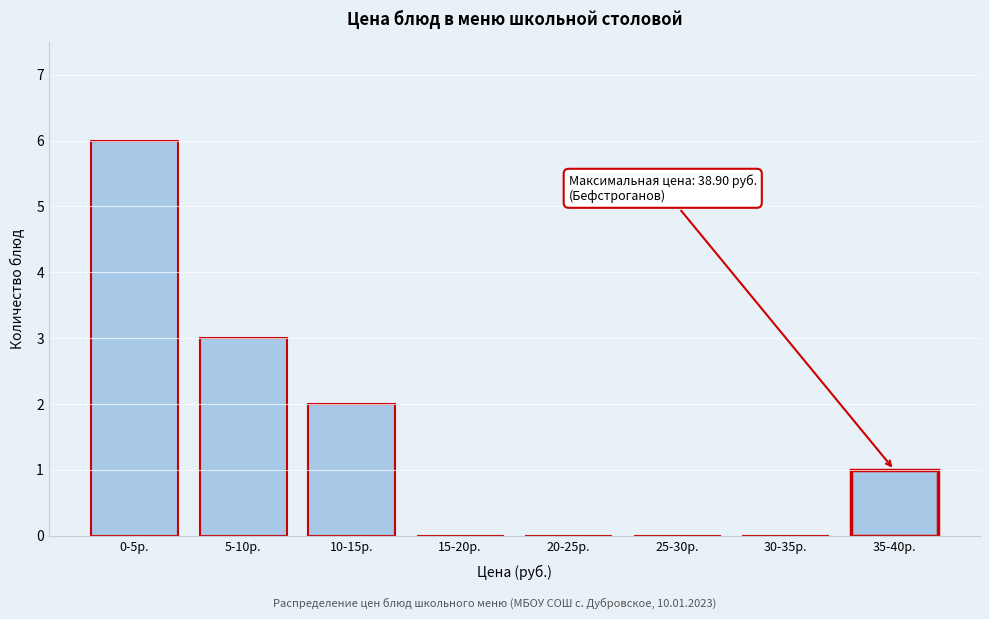

Reading right to left, what are all the values shown in this chart?

35-40р.=1	30-35р.=0	25-30р.=0	20-25р.=0	15-20р.=0	10-15р.=2	5-10р.=3	0-5р.=6